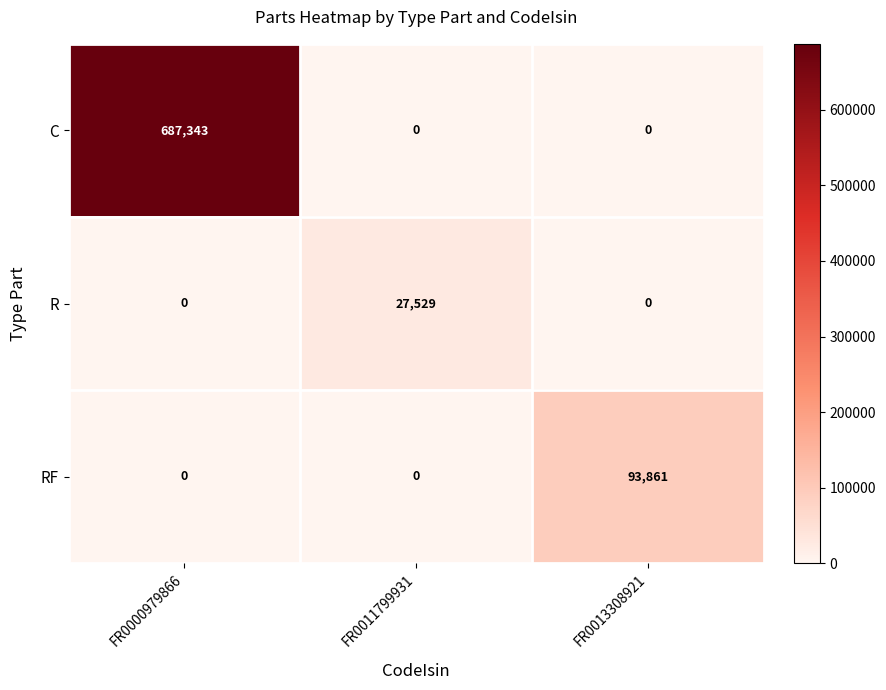

What is the sum of the R values at FR0013308921 and FR0011799931?

27529